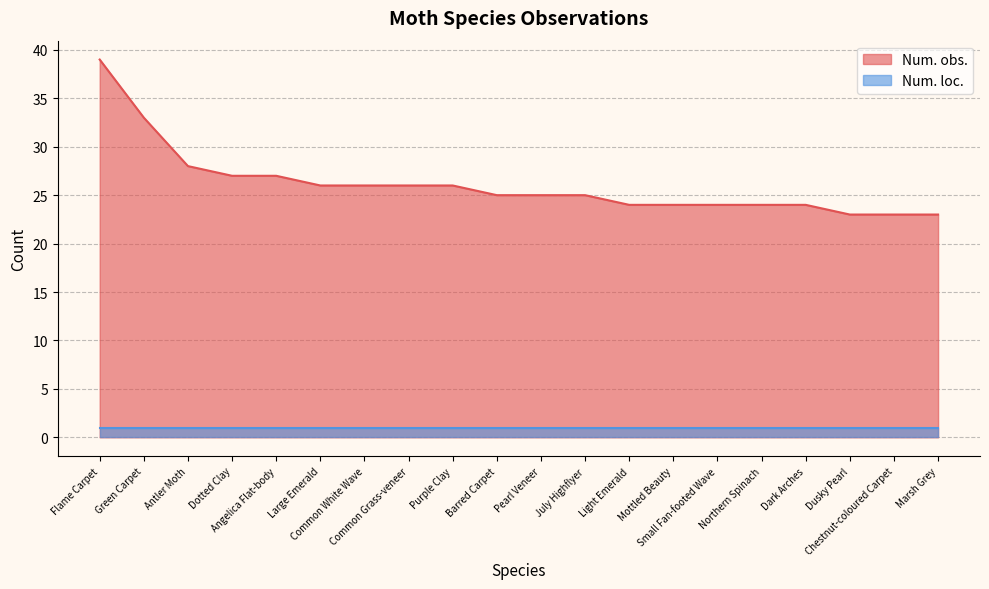

Which label corresponds to the largest value in the chart?

Flame Carpet